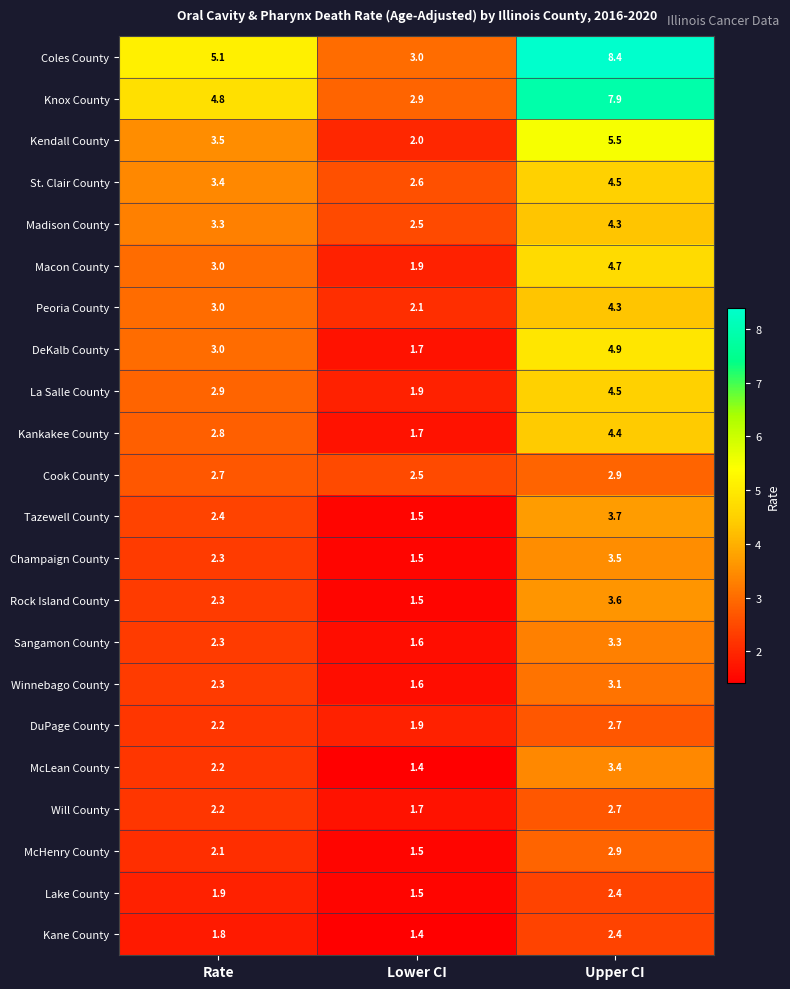

Where is Kankakee County nearest to the value 3?

Rate